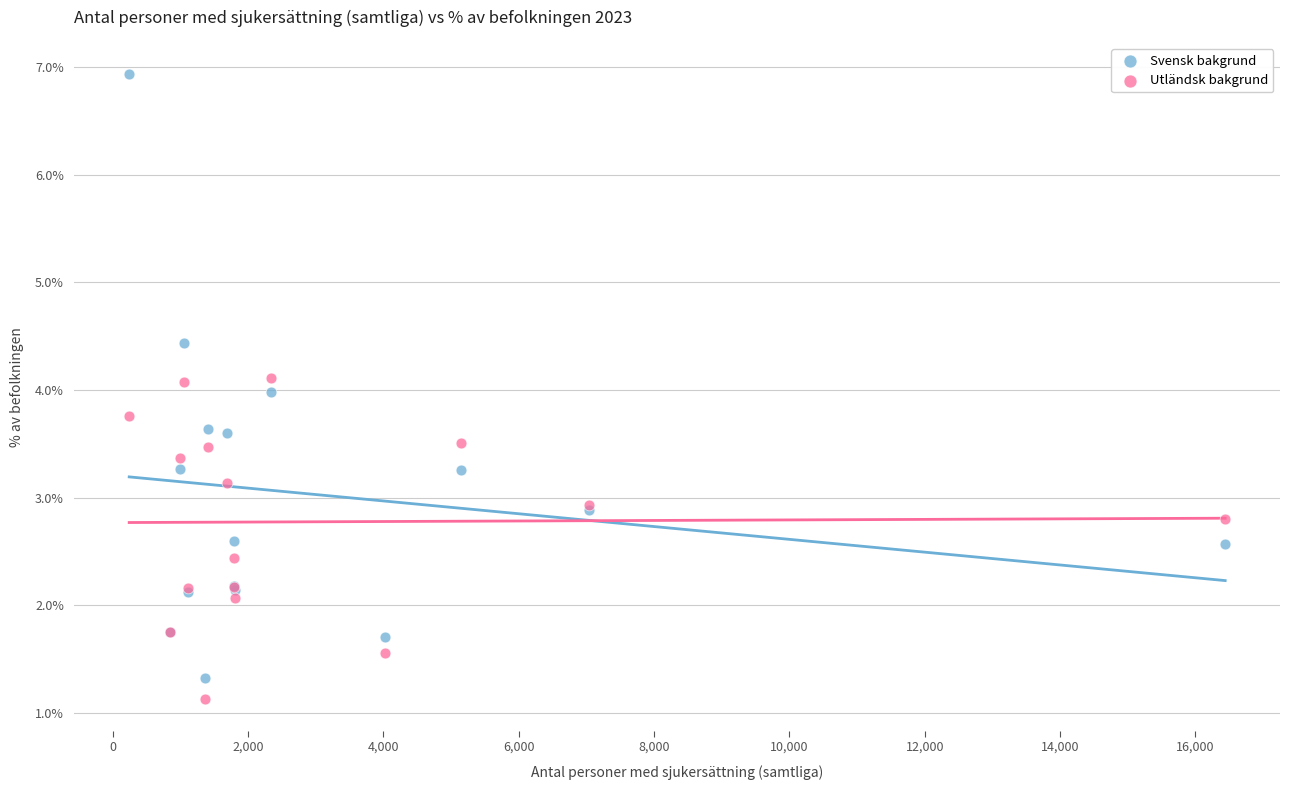

Which series reaches the maximum Y coordinate?

Svensk bakgrund